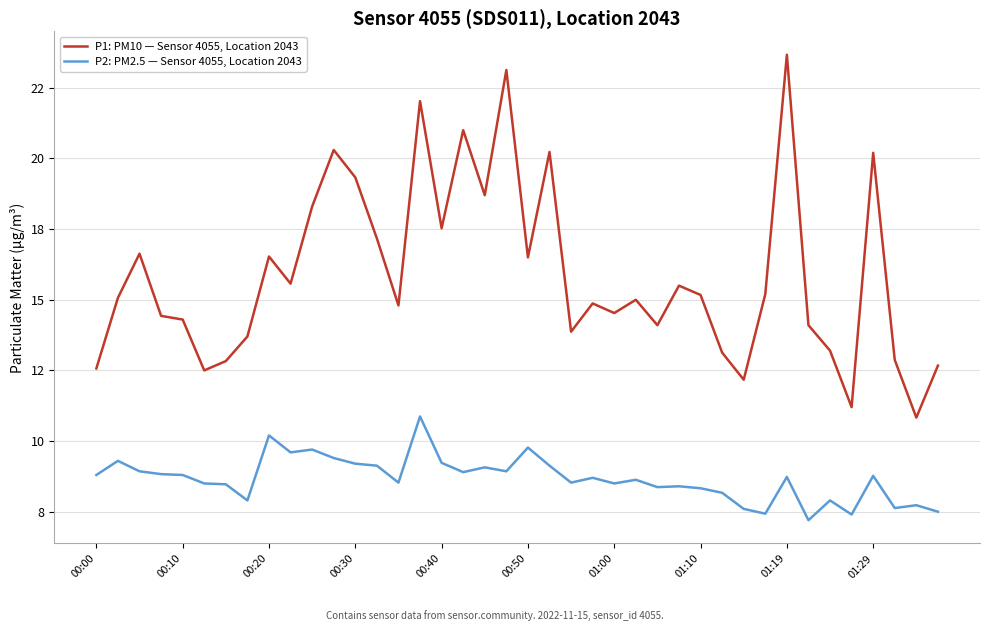

True or false: P1: PM10 — Sensor 4055, Location 2043 and P2: PM2.5 — Sensor 4055, Location 2043 intersect in this chart.

False